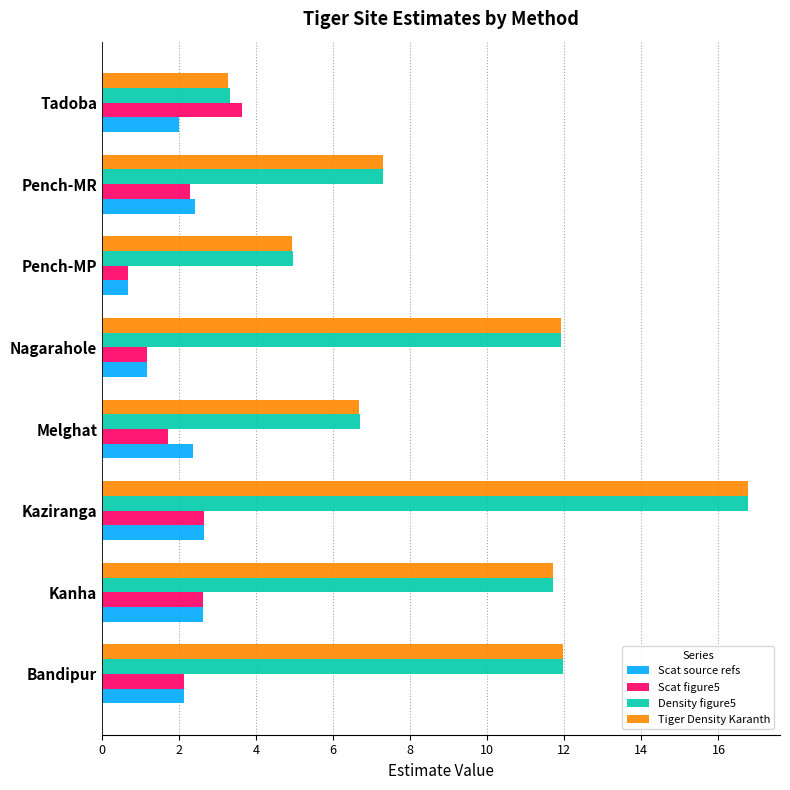

Is it true that Tiger Density Karanth equals 16.8 at Kaziranga?

True